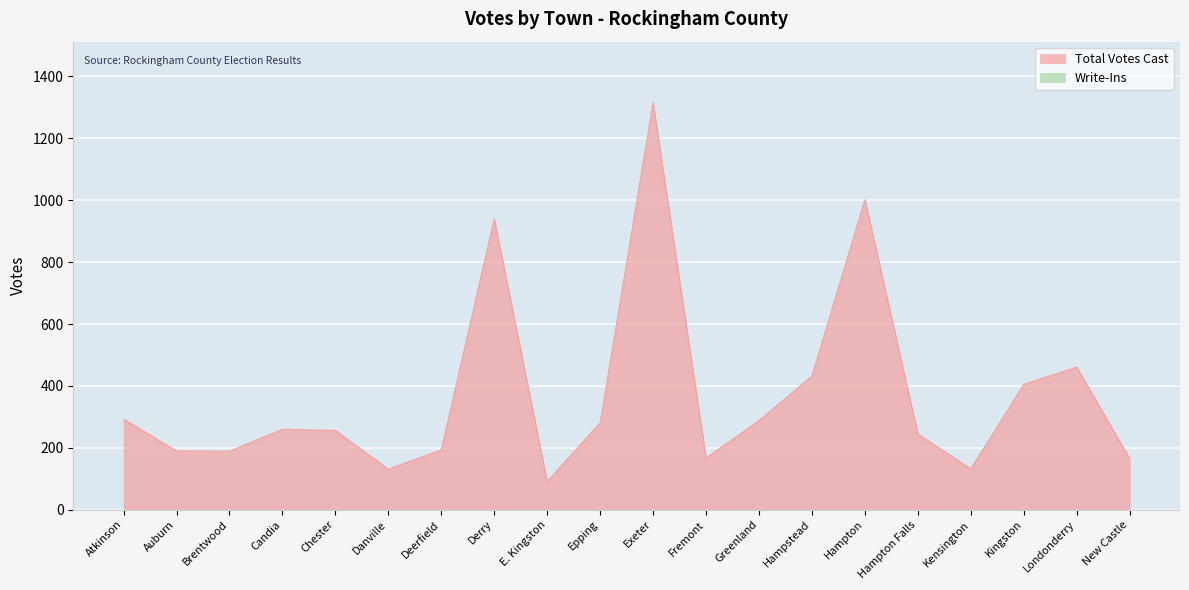

Is it true that Total Votes Cast equals 262 at Auburn?

False